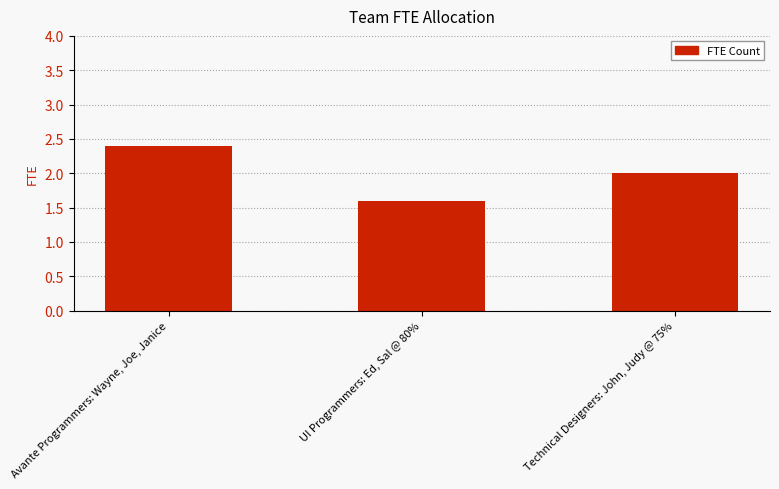

Reading right to left, transcribe all the data shown in this chart.

Technical Designers: John, Judy @ 75%=2.0	UI Programmers: Ed, Sal @ 80%=1.6	Avante Programmers: Wayne, Joe, Janice=2.4